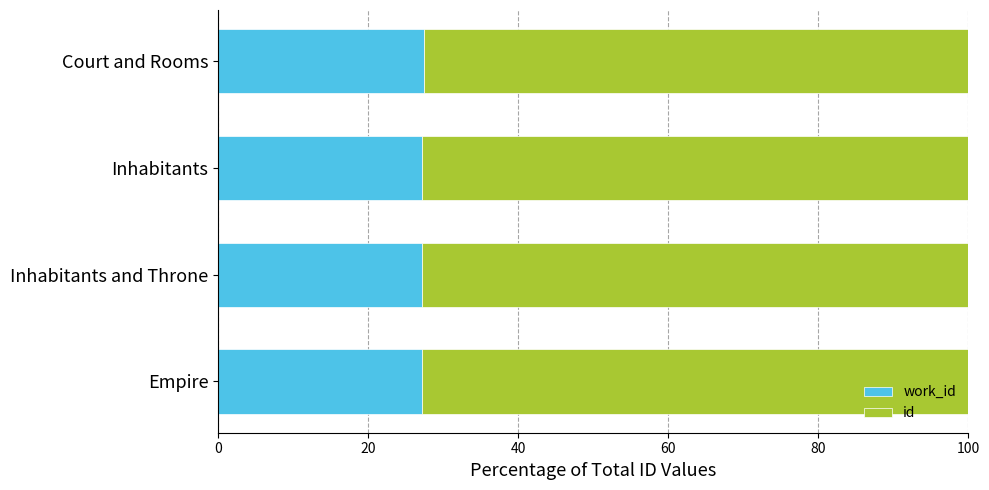

What is the total value across all series at Empire?

100.0